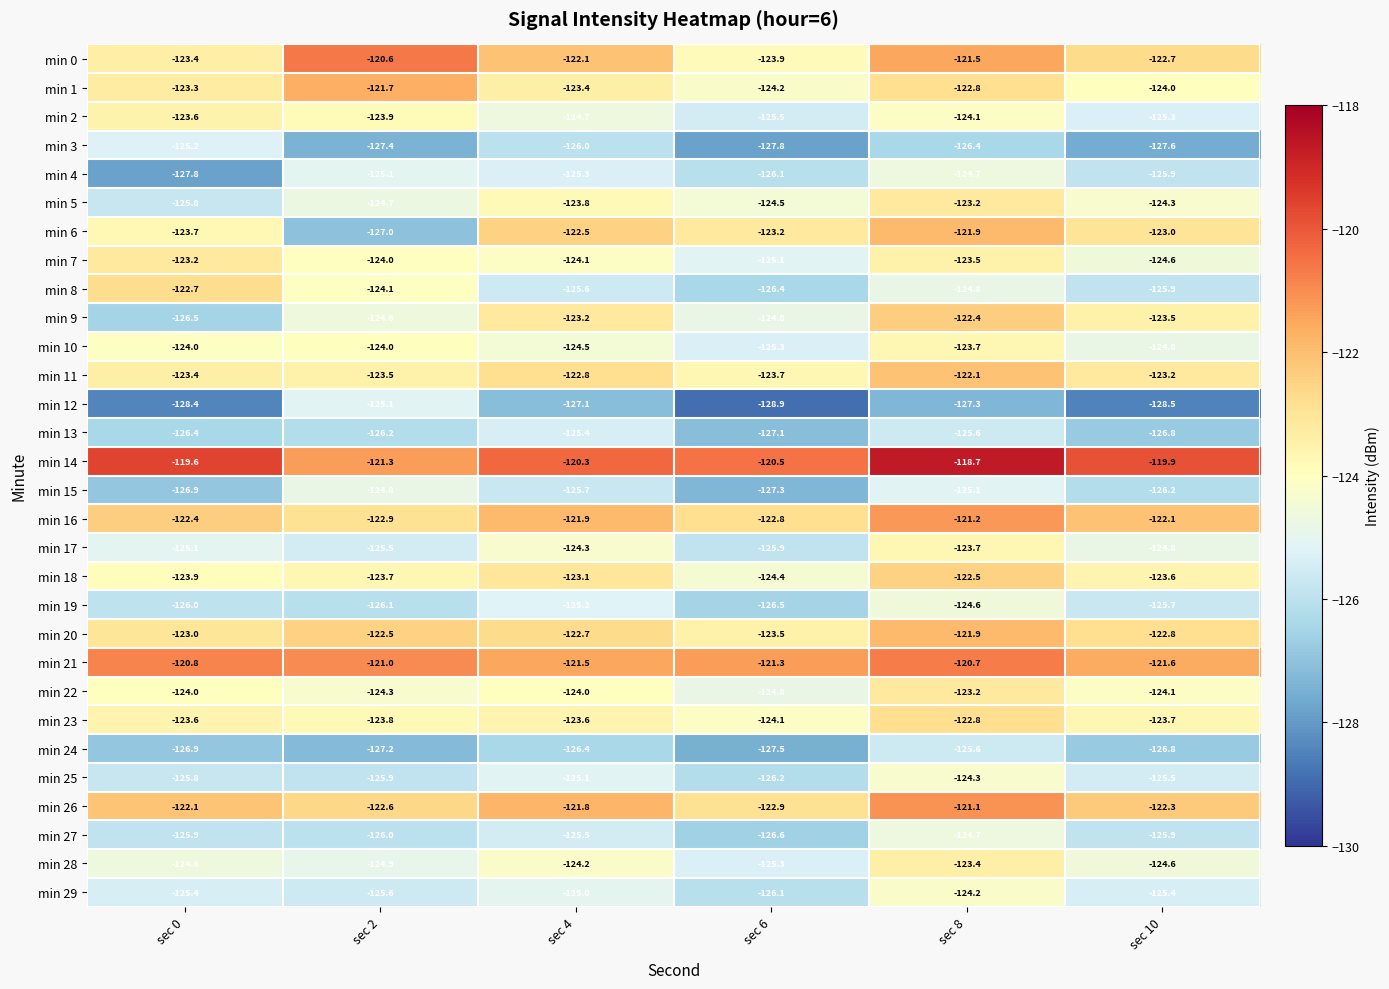

Rank the categories by min 12 value from lowest to highest.

sec 6, sec 10, sec 0, sec 8, sec 4, sec 2